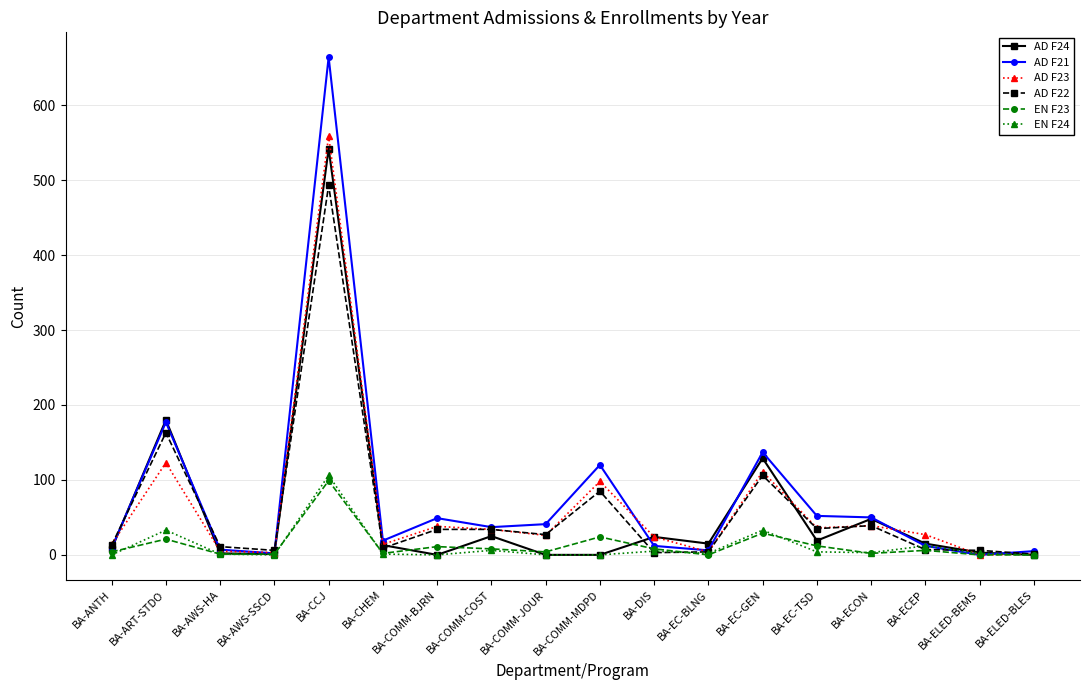

Which series has the largest range (max minus min)?

AD F21